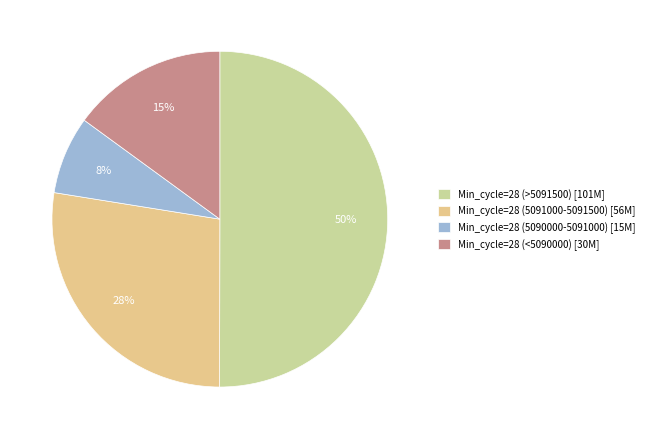

Which category has the biggest portion of the pie?

Min_cycle=28 (>5091500) [101M]